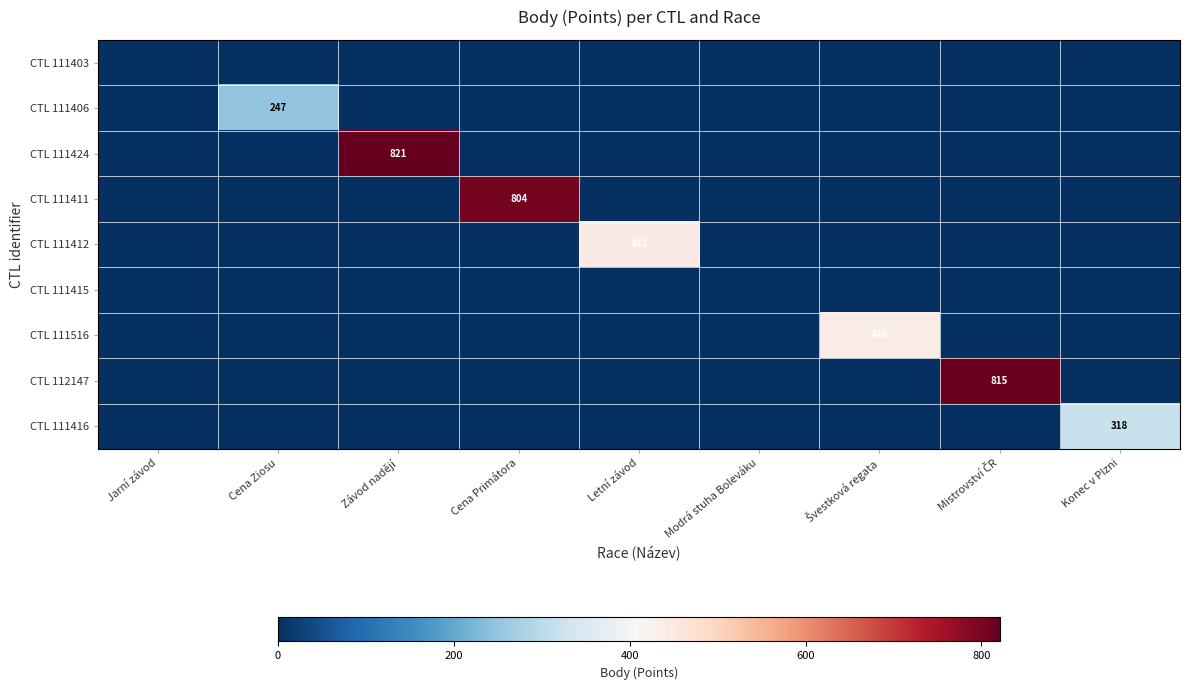

What is the difference between the maximum and second lowest values in the CTL 111424 series?

821